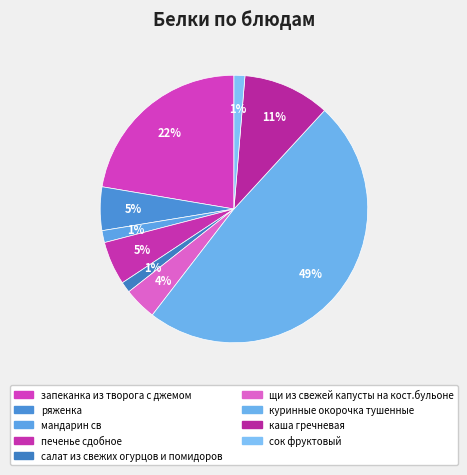

How many segments does this pie chart have?

9